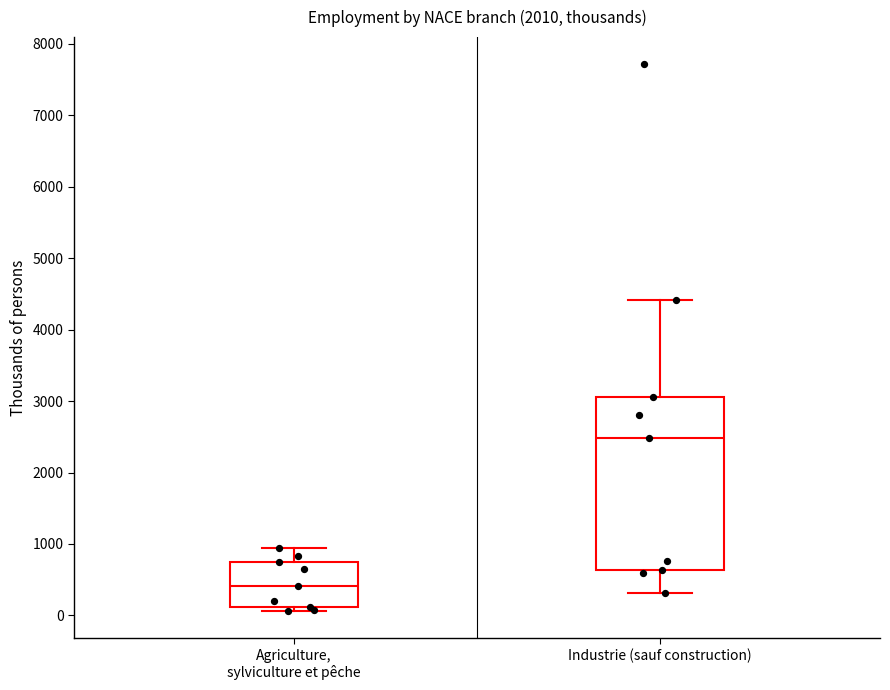

Where is the upper edge of the box for Agriculture, sylviculture et pêche on the y-axis? The values are not printed on the chart, so give them approximately, as read against the axis.

700